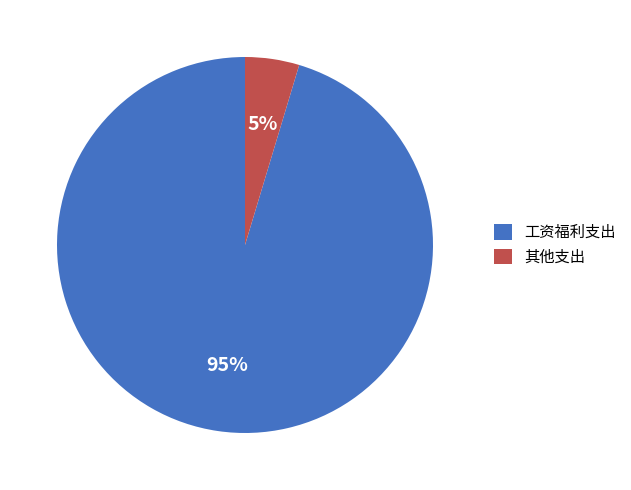

Rank the categories by value from lowest to highest.

其他支出, 工资福利支出